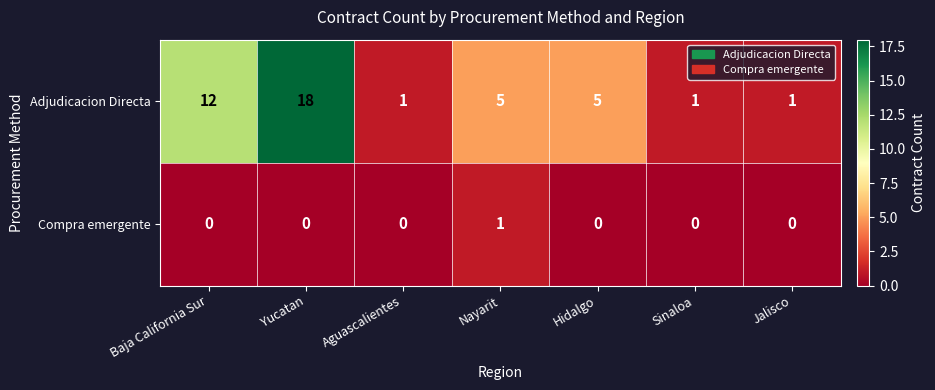

How many series are shown in this chart?

2